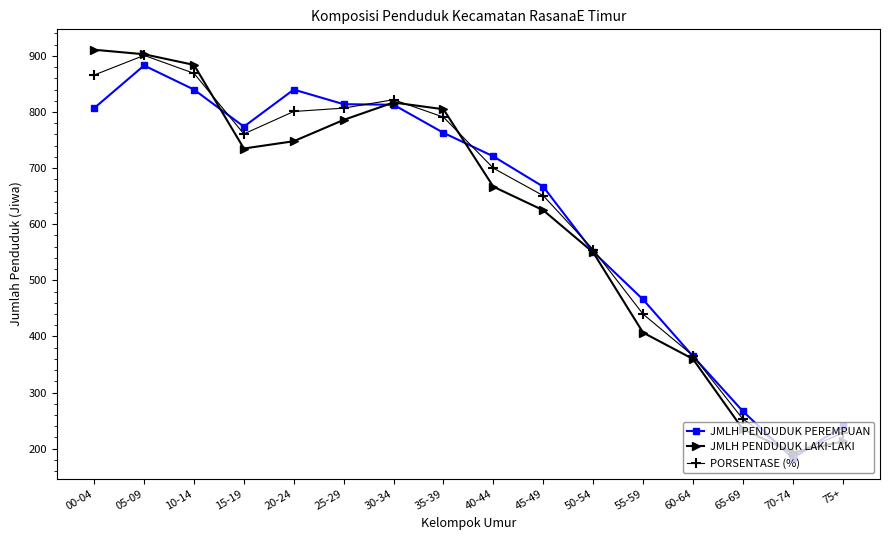

Is the value of PORSENTASE (%) at 00-04 greater than the value of JMLH PENDUDUK LAKI-LAKI at 15-19?

Yes